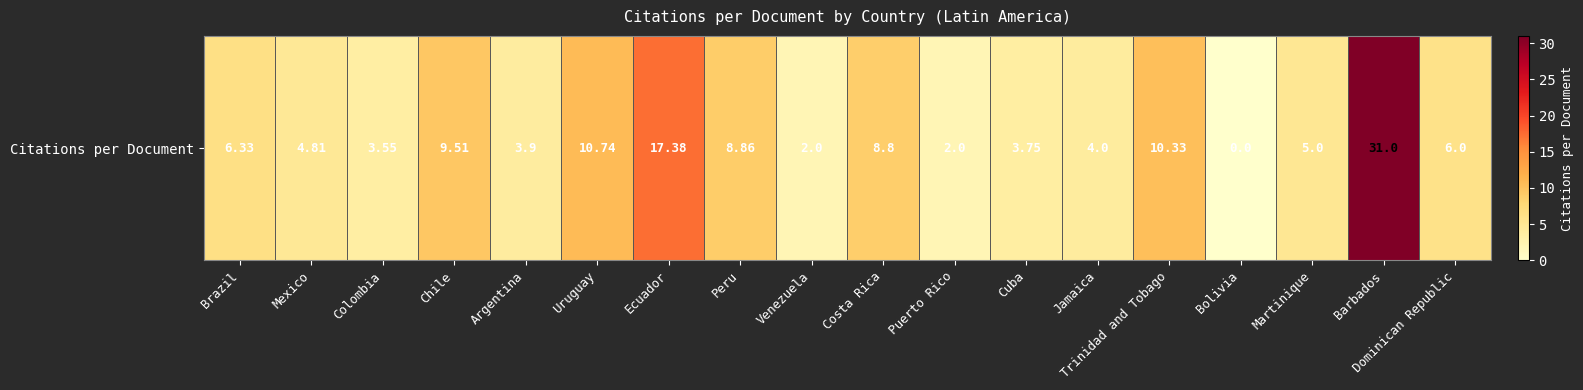

How many positive values are there?

17